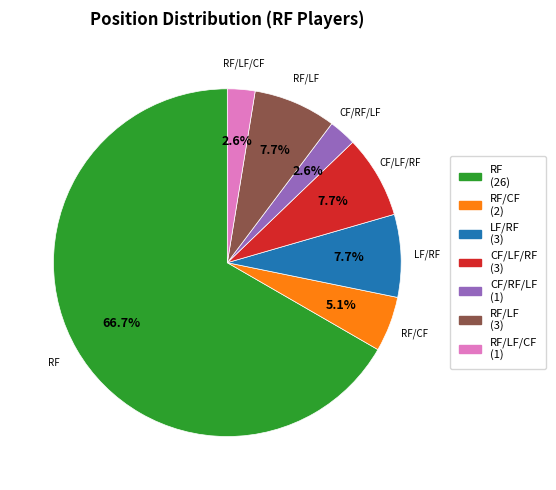

Is there any slice that represents more than half of the pie?

Yes